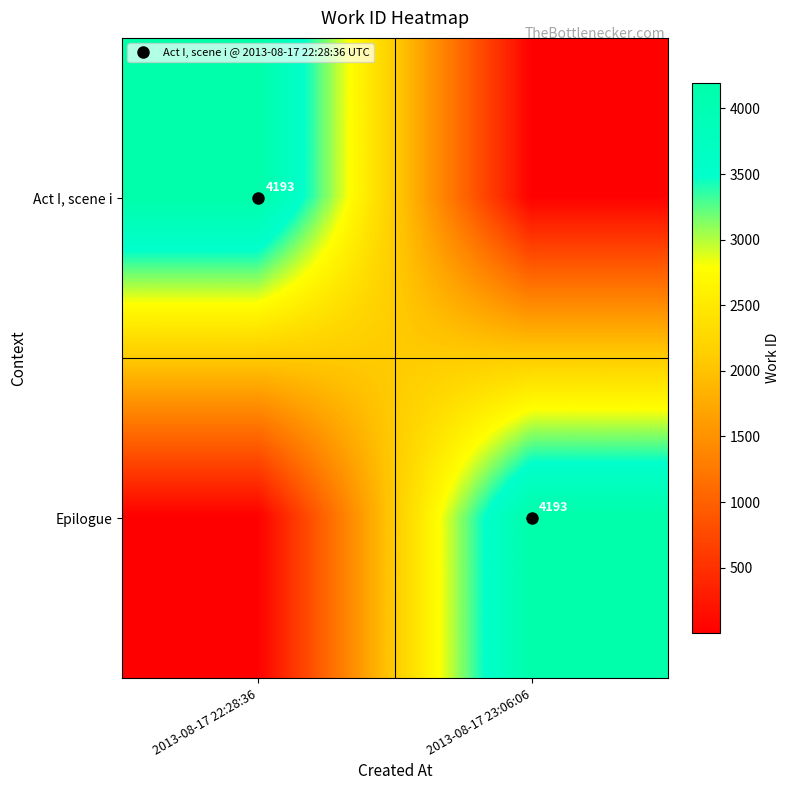

Which category has the lowest value in the Act I, scene i series?

2013-08-17 23:06:06